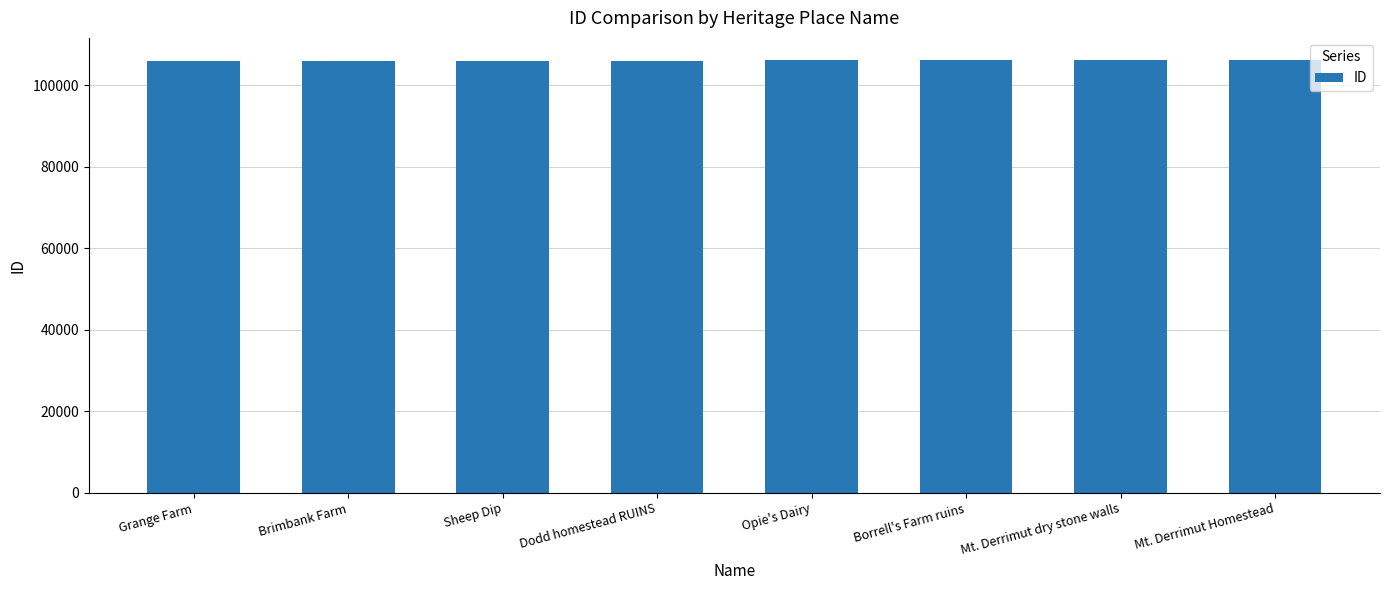

The value at Sheep Dip is 105999. True or false?

True